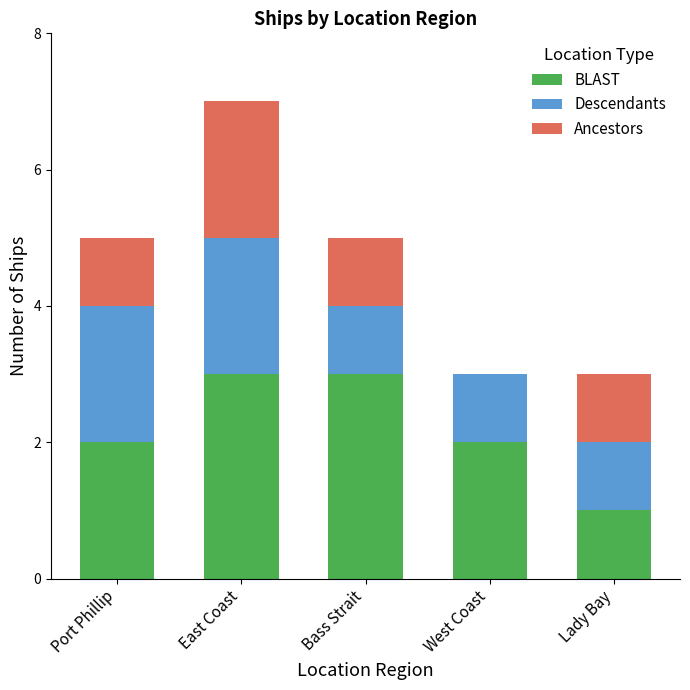

At which category is the sum across all series the highest?

East Coast